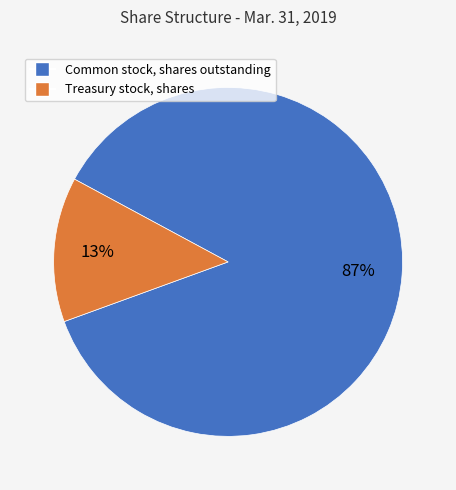

To the nearest percent, what percentage of the pie is Treasury stock, shares?

13%